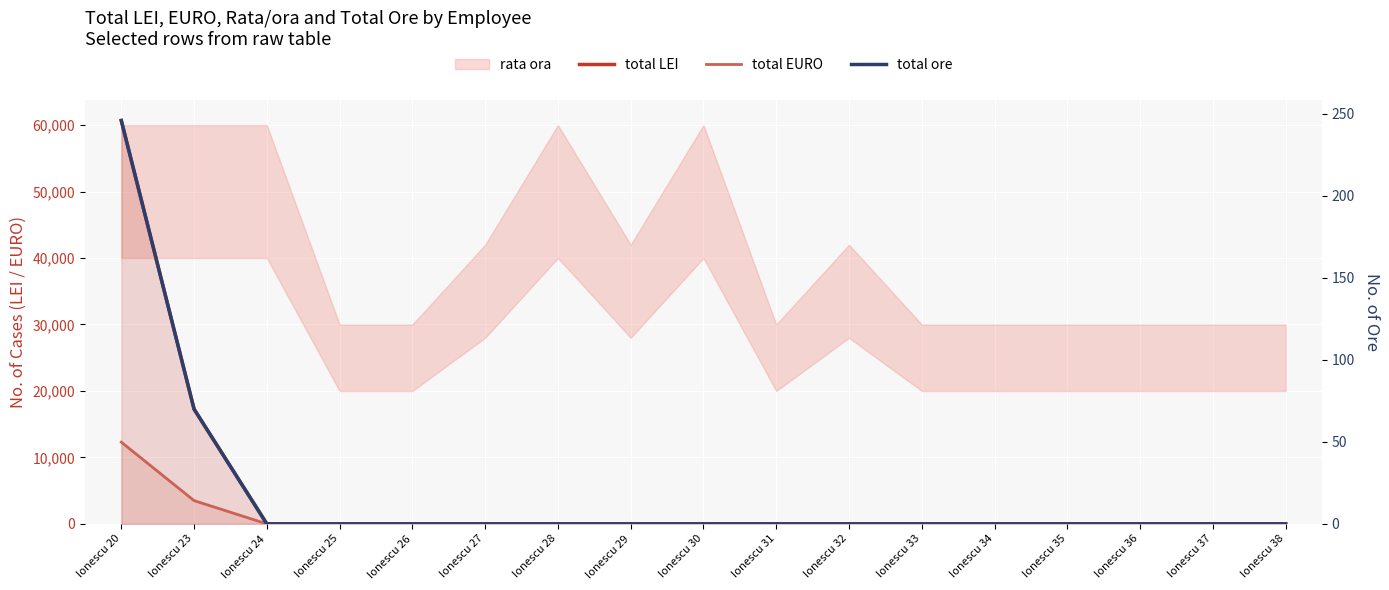

True or false: total EURO and total LEI intersect in this chart.

False